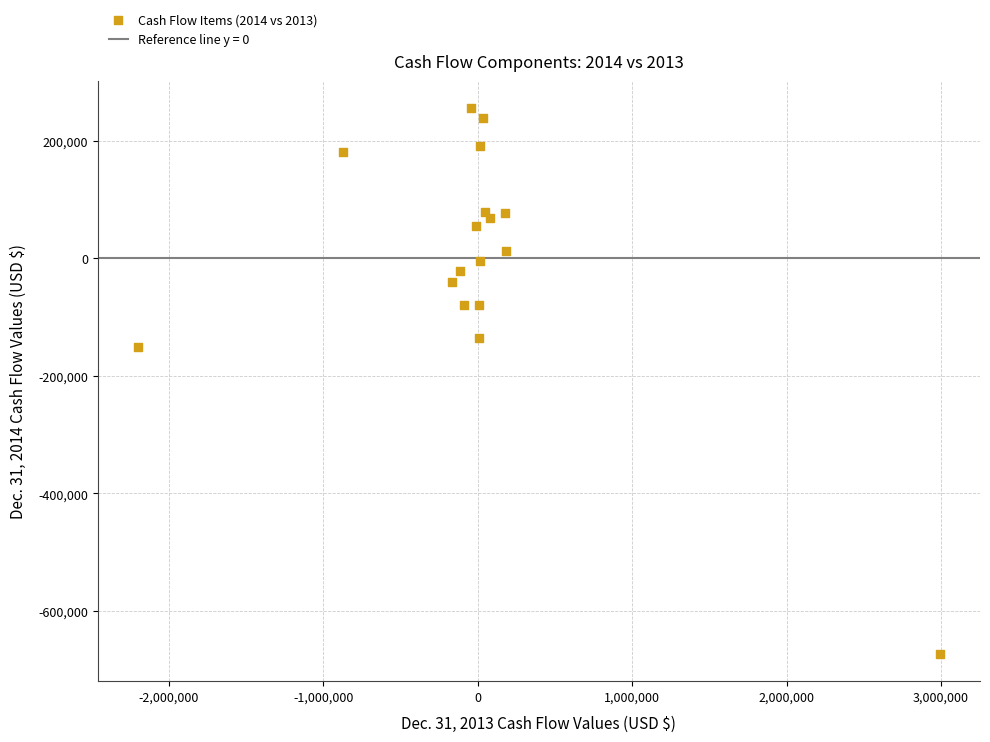

What Y value in the scatter plot is closest to -208617?

-150000